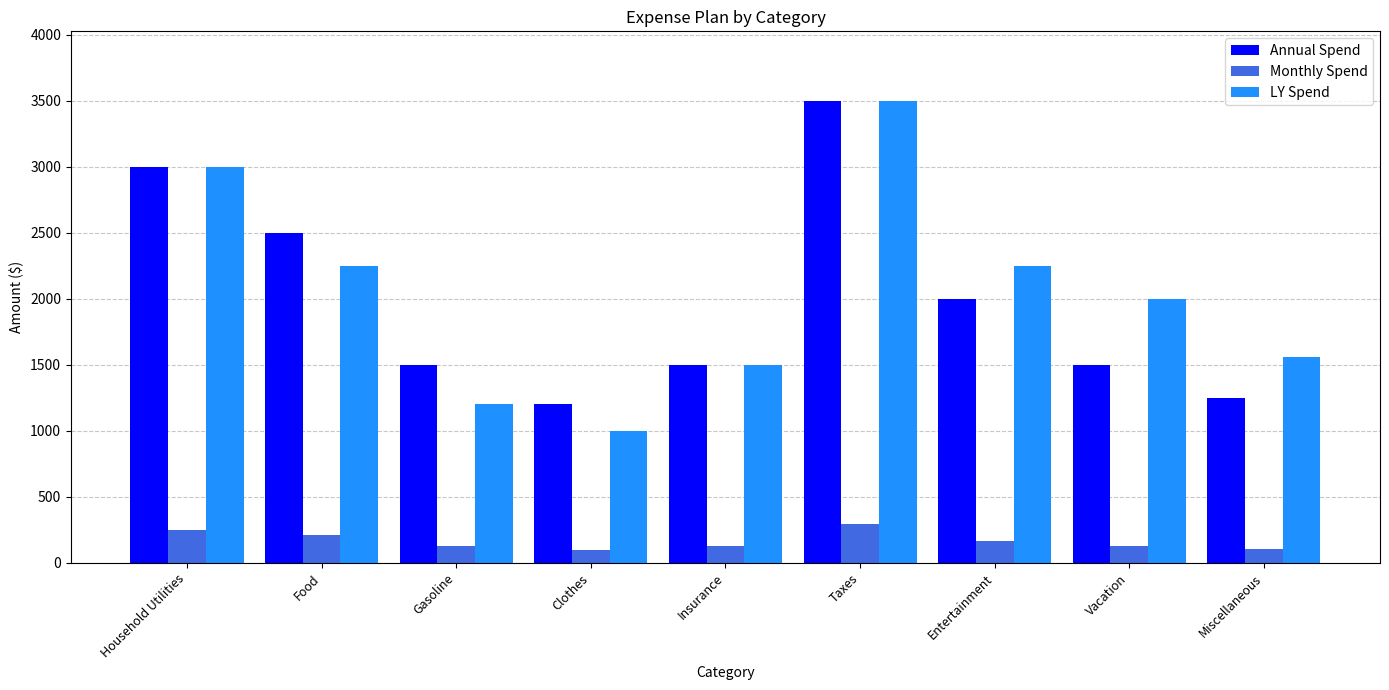

Rank the series at Entertainment from lowest to highest value.

Monthly Spend, Annual Spend, LY Spend